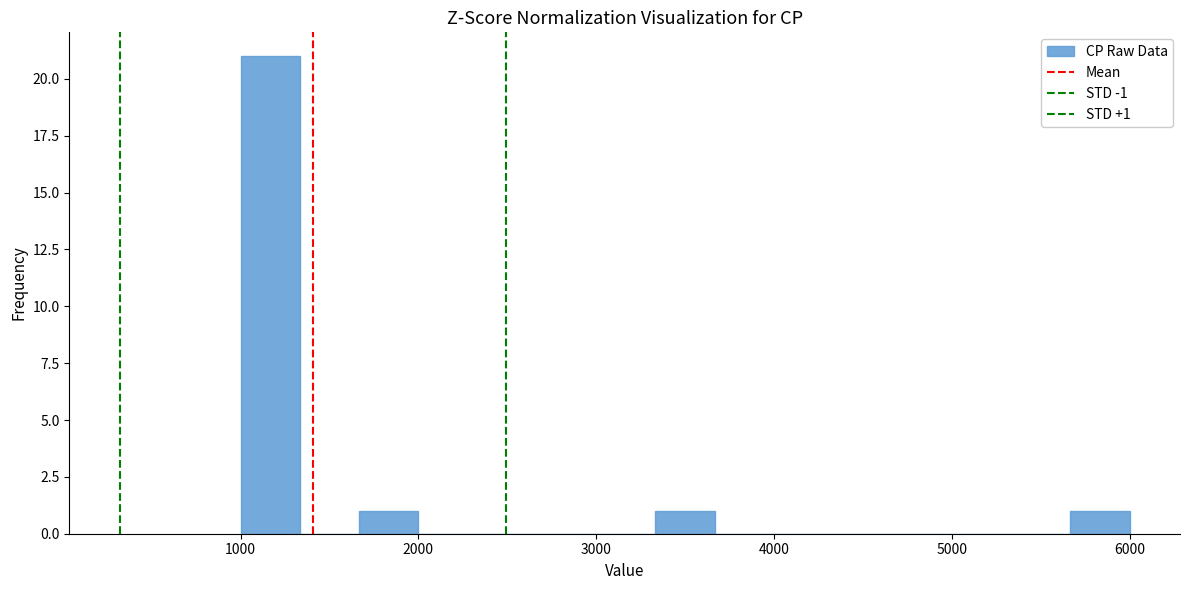

Around what value on the x-axis is the tallest bar? Give the approximate position of its centre, as read against the axis.

1200